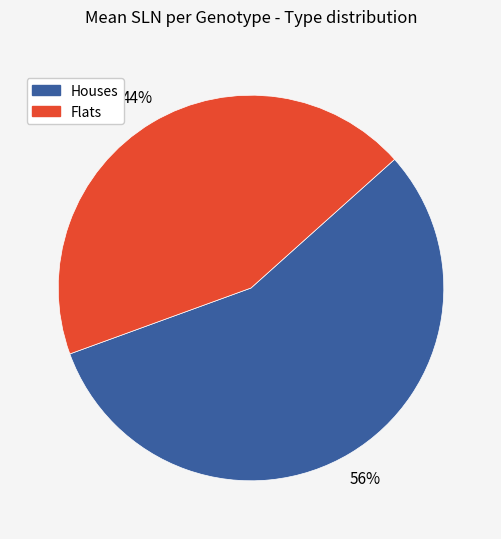

To the nearest percent, what is the difference between the largest and smallest slice percentages?

12%